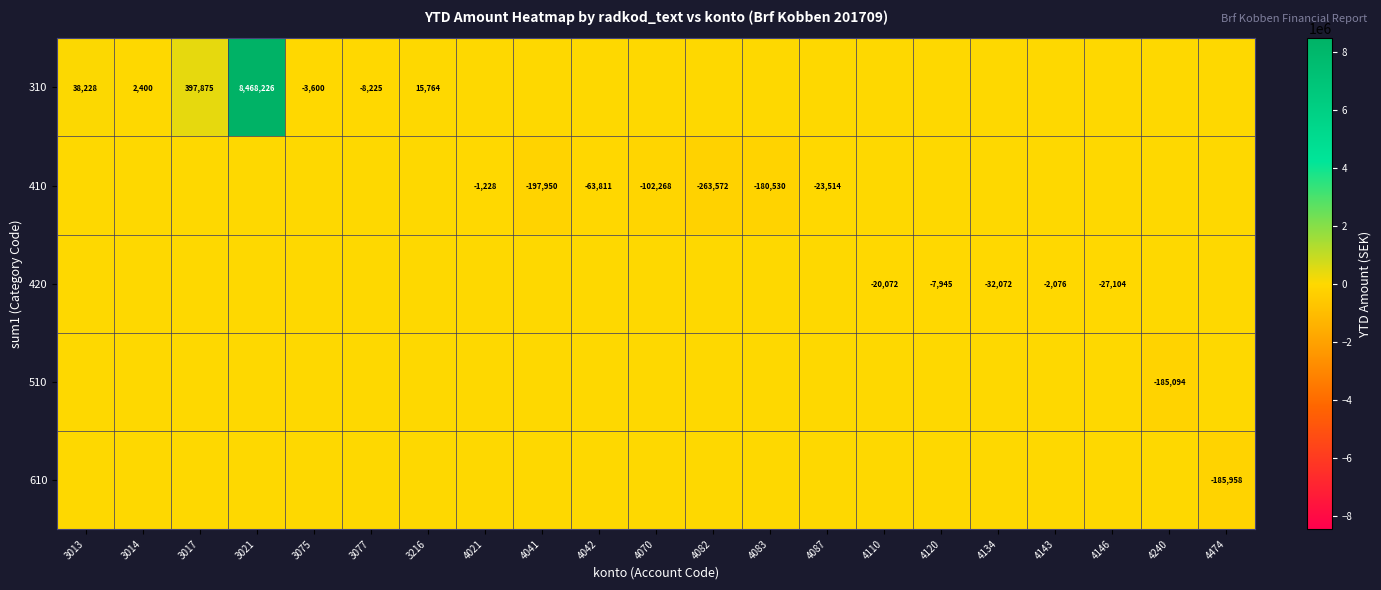

The 420 series shows -2076 at 4143. True or false?

True